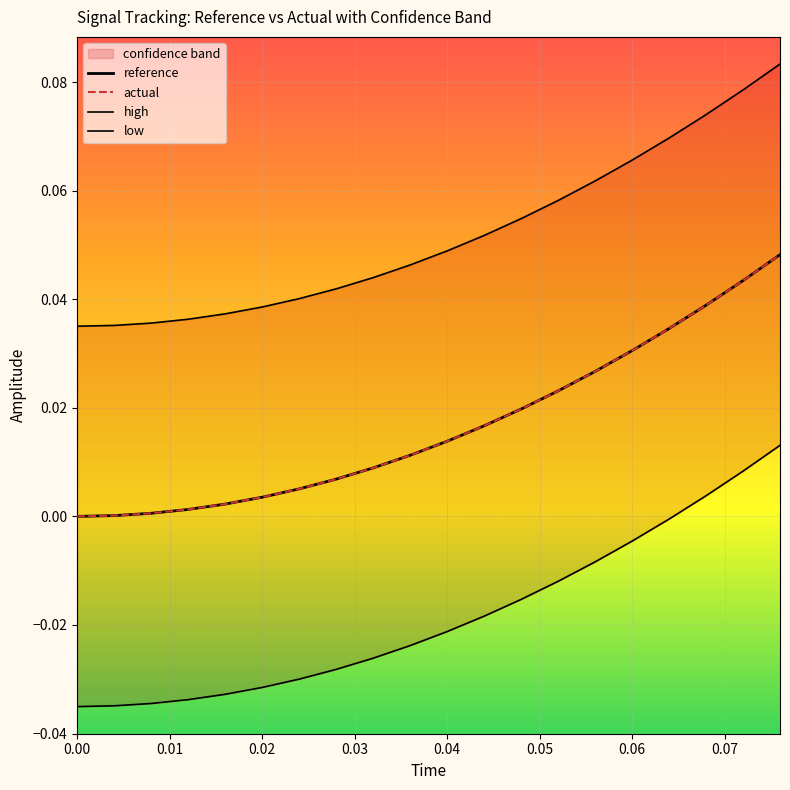

True or false: actual and high cross at least once.

False